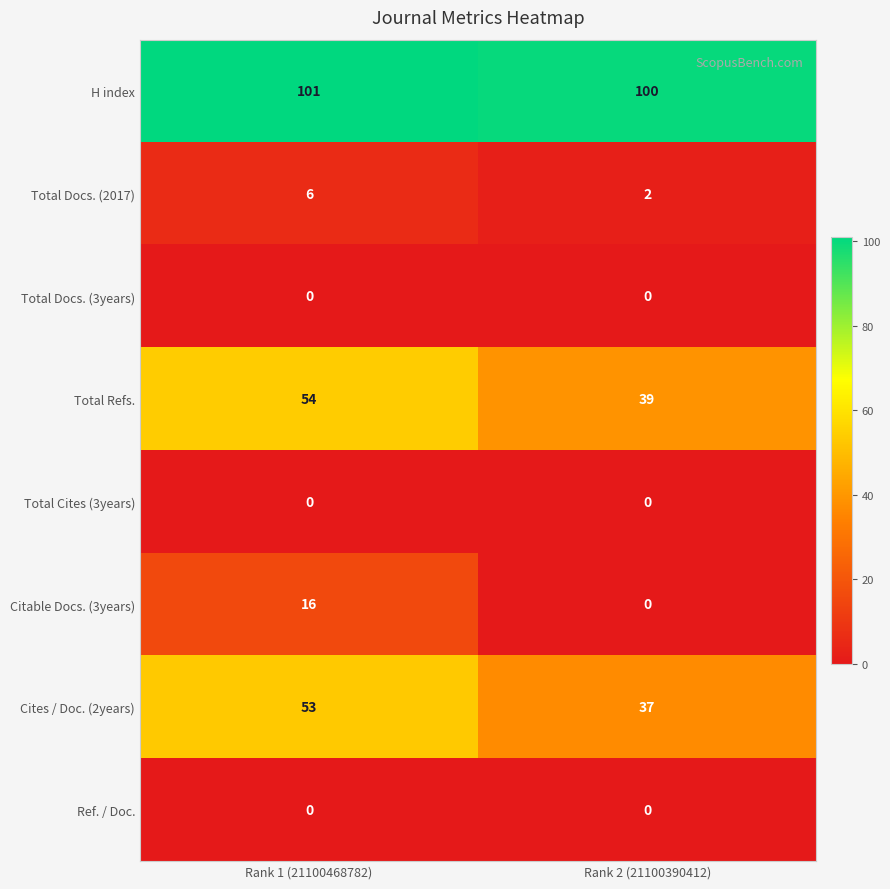

What is the difference between the highest and lowest values at Rank 2 (21100390412)?

100